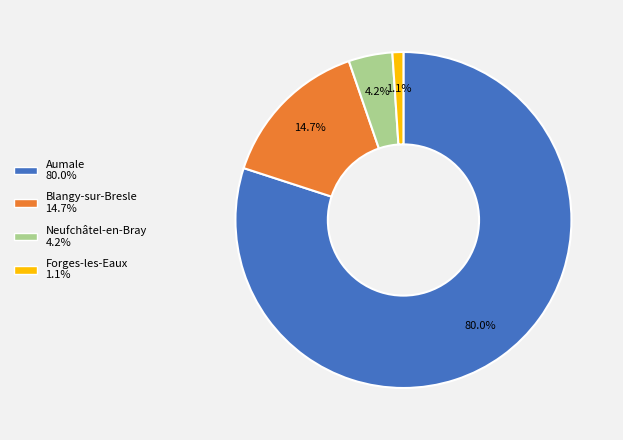

What is the ratio of the value at Blangy-sur-Bresle to the value at Aumale?

0.2